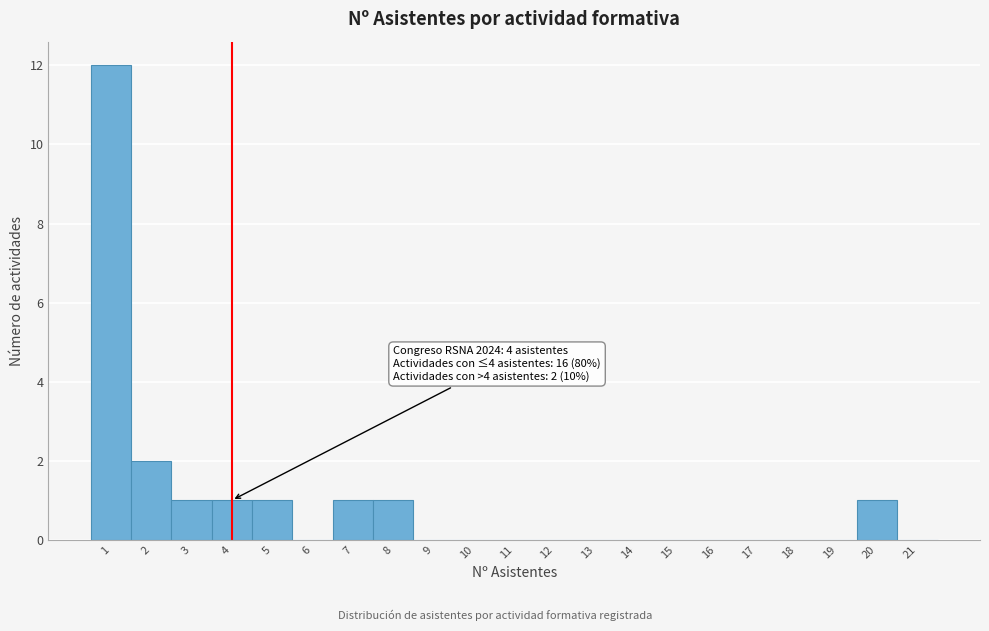

Which range on the x-axis has the tallest bar?

0.5 to 1.5